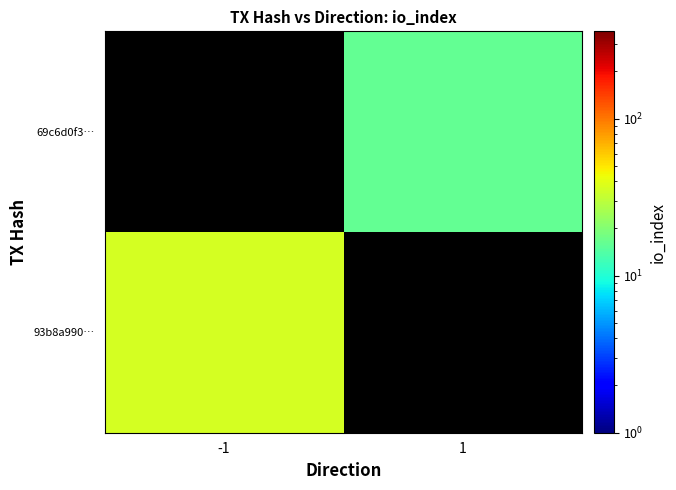

Which category has the highest value across all series?

-1